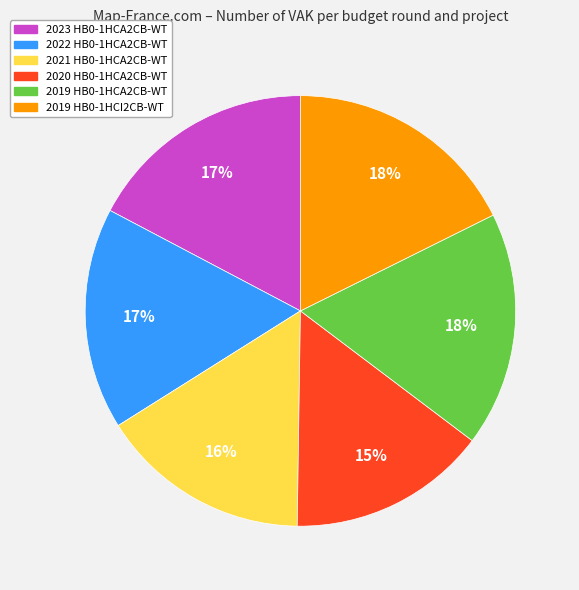

Between 2020 HB0-1HCA2CB-WT and 2021 HB0-1HCA2CB-WT, which is larger?

2021 HB0-1HCA2CB-WT